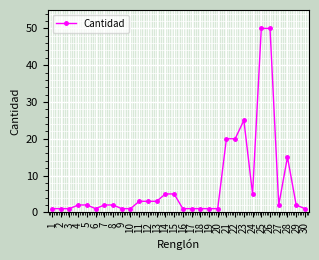

True or false: the data has more than 1 interior local peaks.

True